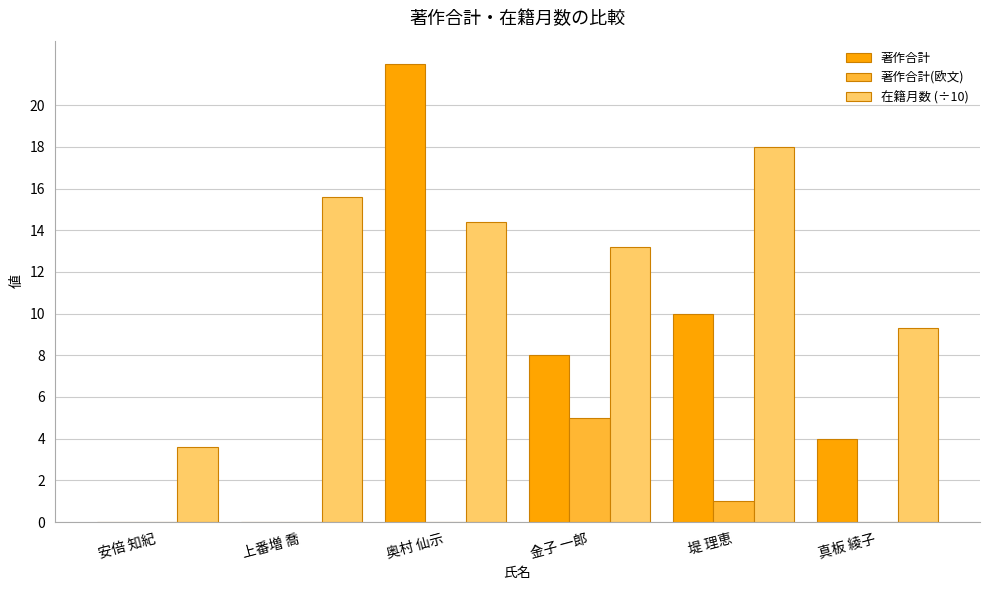

Count the number of data series in this chart.

3